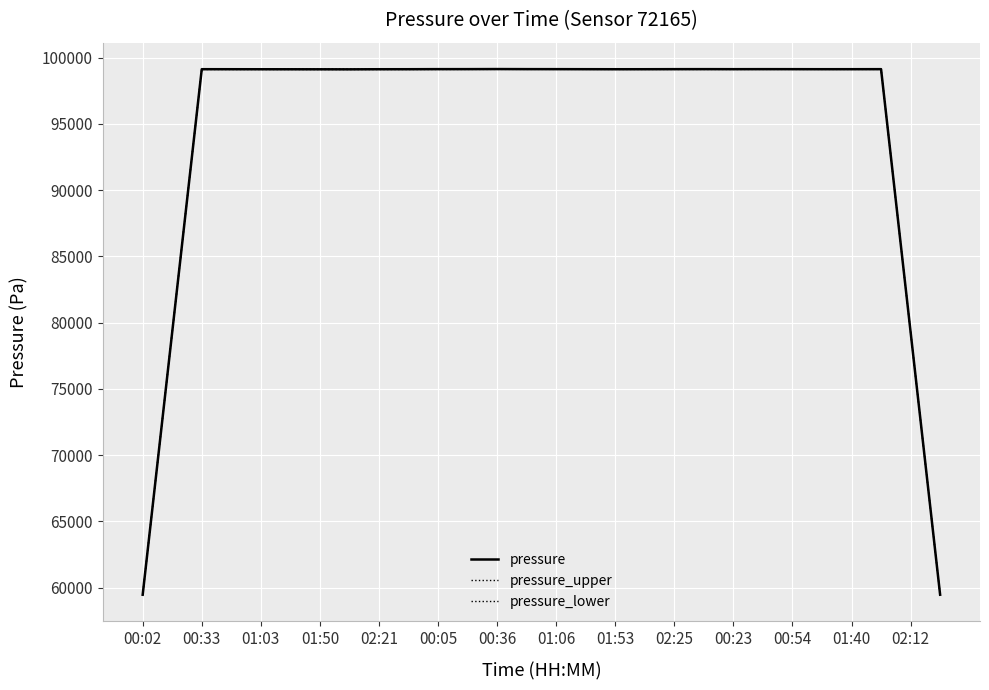

What is the value of the pressure_upper point at the 1st from the left?

59484.5